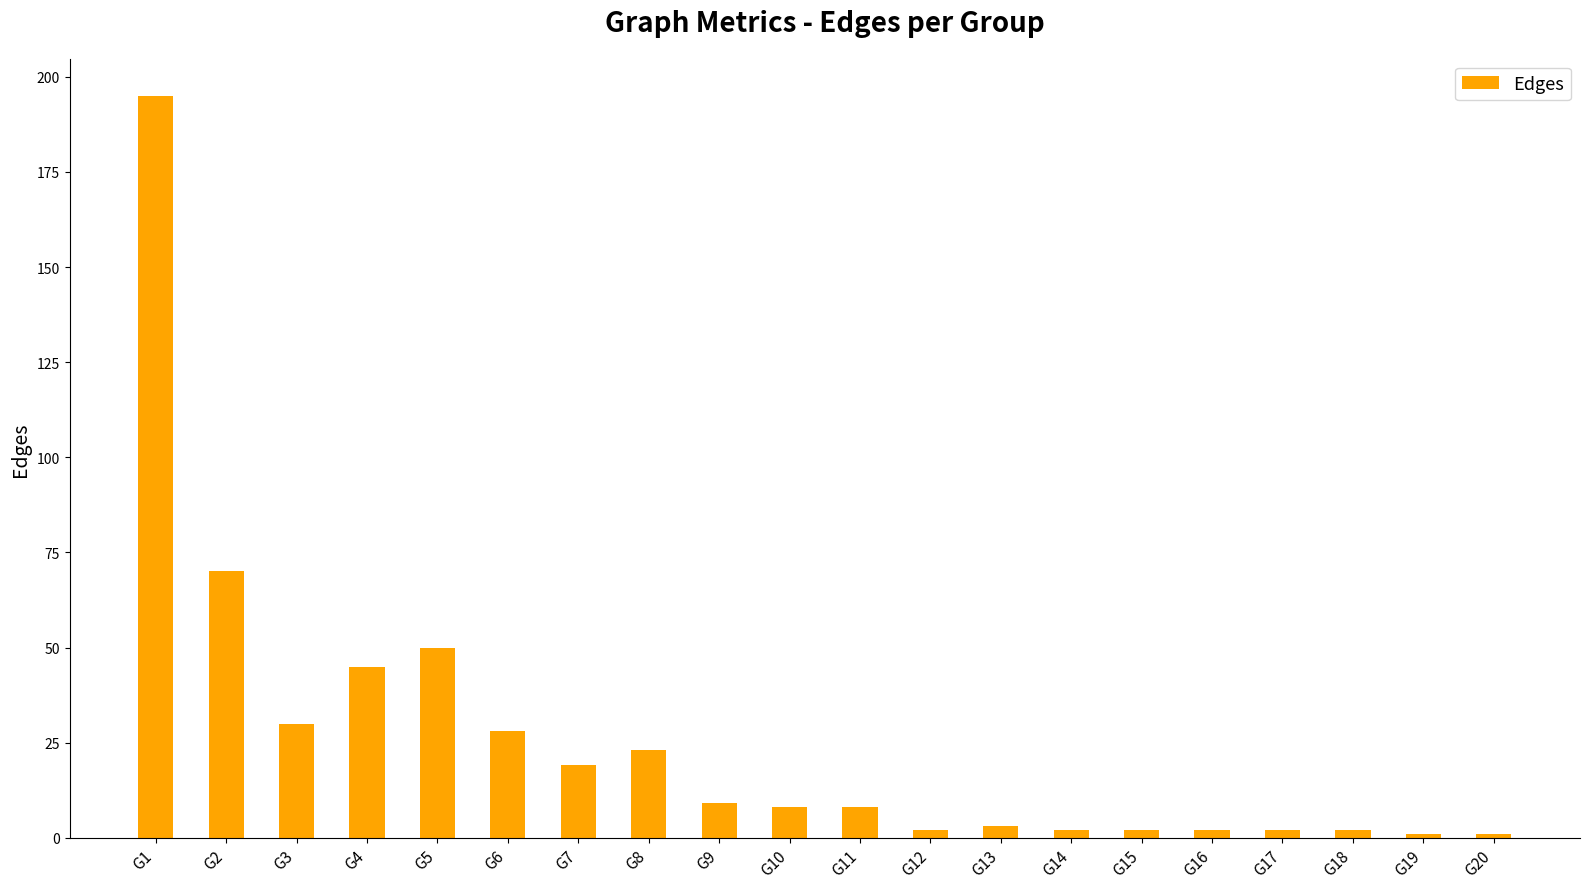

What is the change in value from G3 to G6?

-2